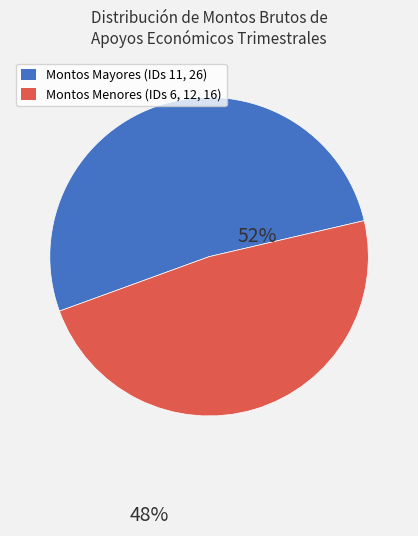

Rank the categories by value from highest to lowest.

Montos Mayores (IDs 11, 26), Montos Menores (IDs 6, 12, 16)